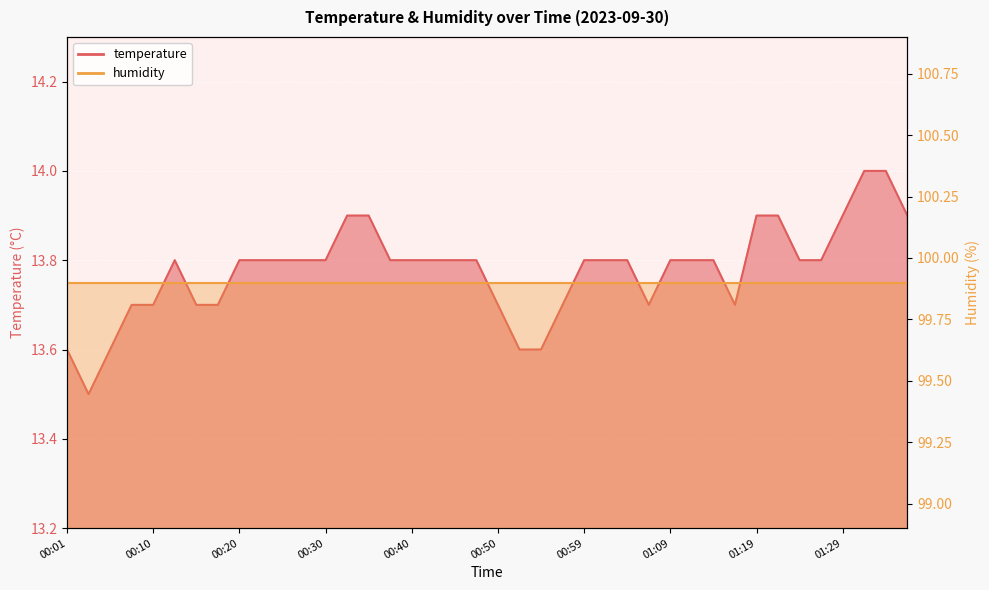

Which has a higher value, 00:42 or 00:57?

00:42